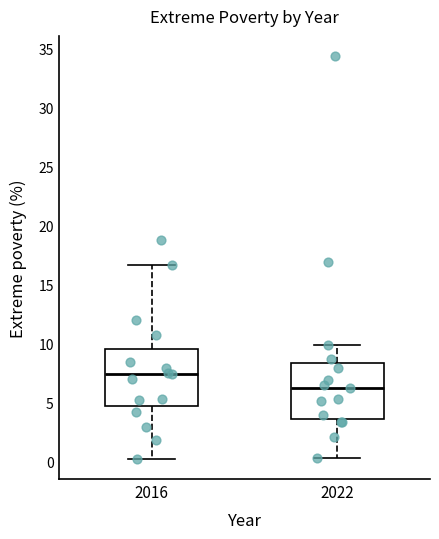

Where does the upper whisker of the box at x = 2022 end on the y-axis? The values are not printed on the chart, so give them approximately, as read against the axis.

10.0